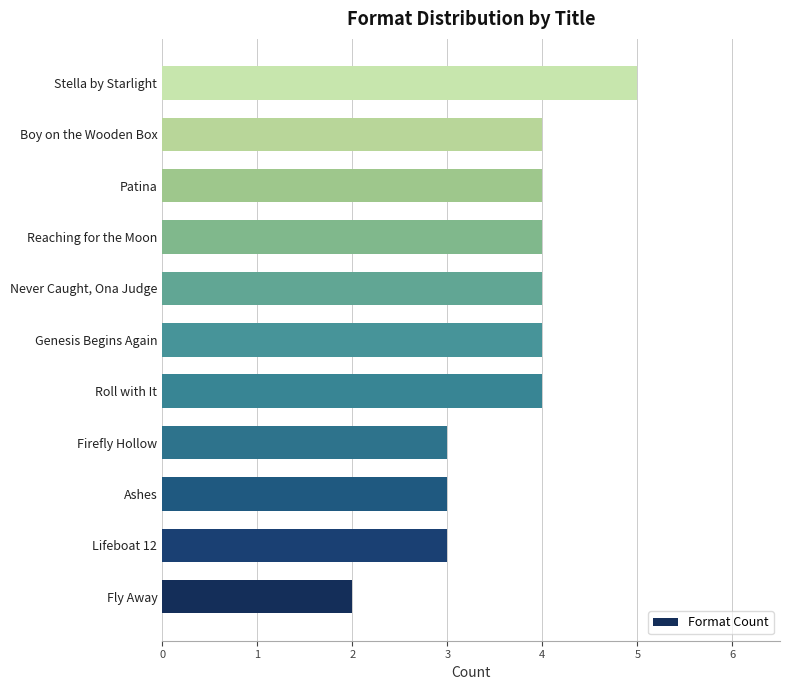

Reading top to bottom, extract all data points from this chart.

Stella by Starlight=5	Boy on the Wooden Box=4	Patina=4	Reaching for the Moon=4	Never Caught, Ona Judge=4	Genesis Begins Again=4	Roll with It=4	Firefly Hollow=3	Ashes=3	Lifeboat 12=3	Fly Away=2